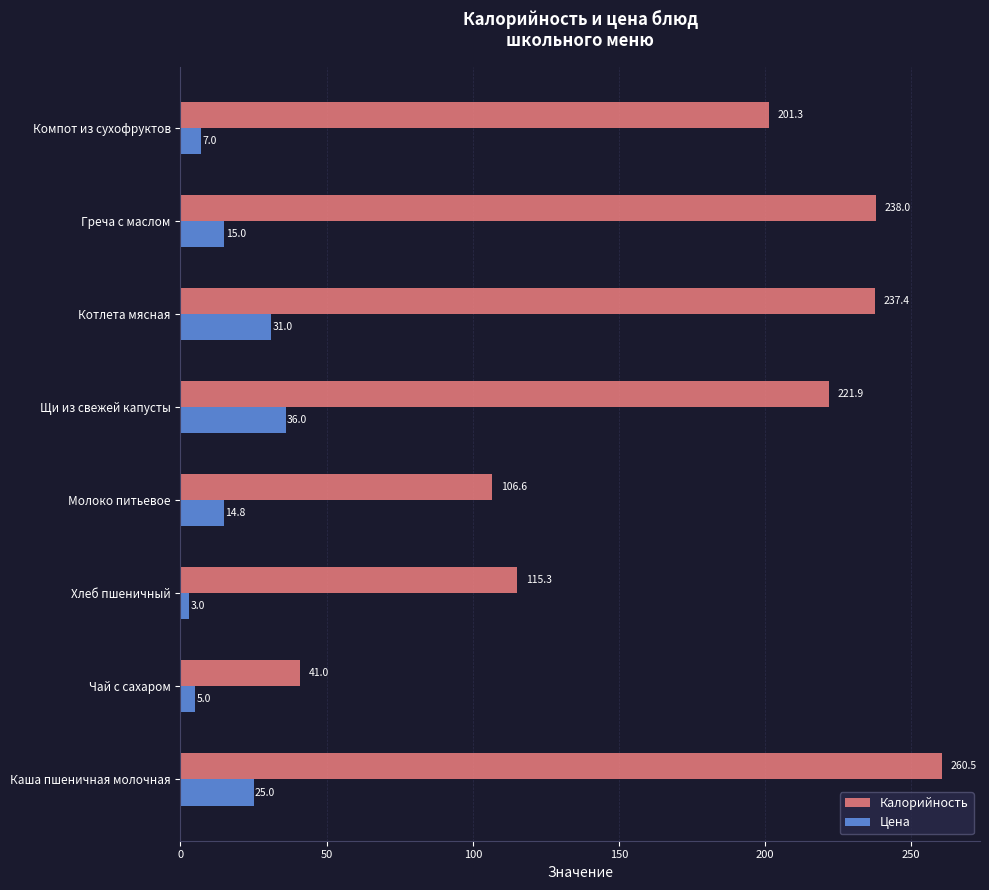

The value of Калорийность at Компот из сухофруктов is 41.1. True or false?

False